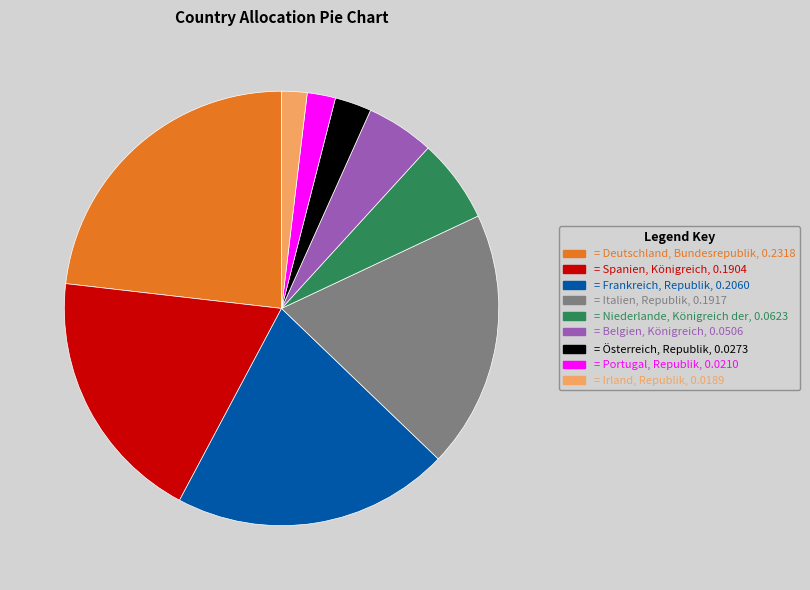

How many slices are in this pie chart?

9